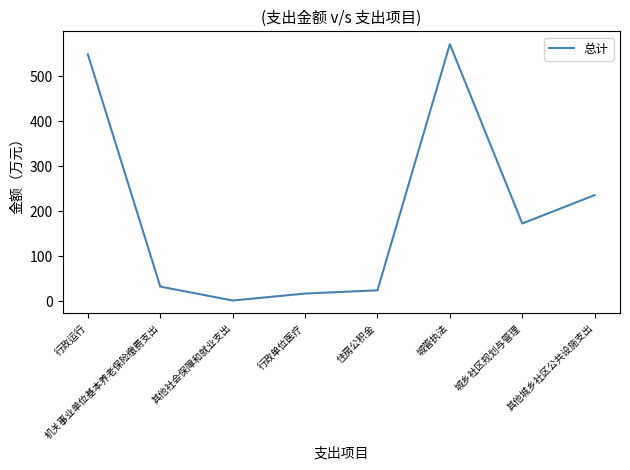

What is the sum of all values?

1605.6